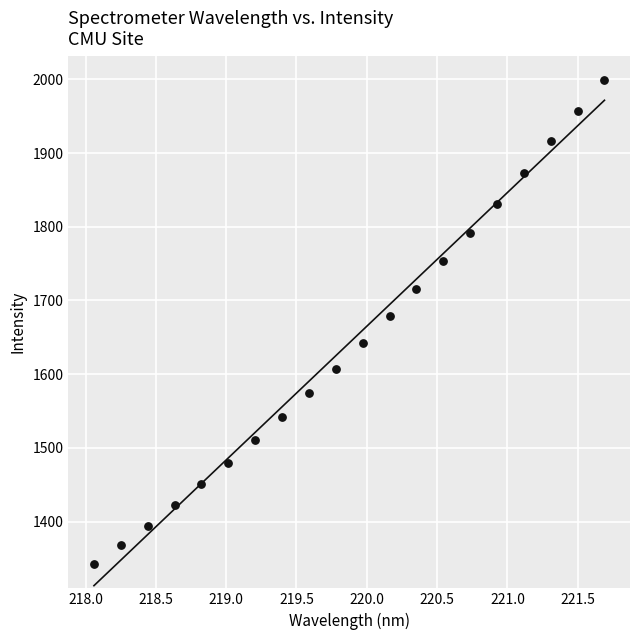

What is the range of Y values (max minus min)?

656.6